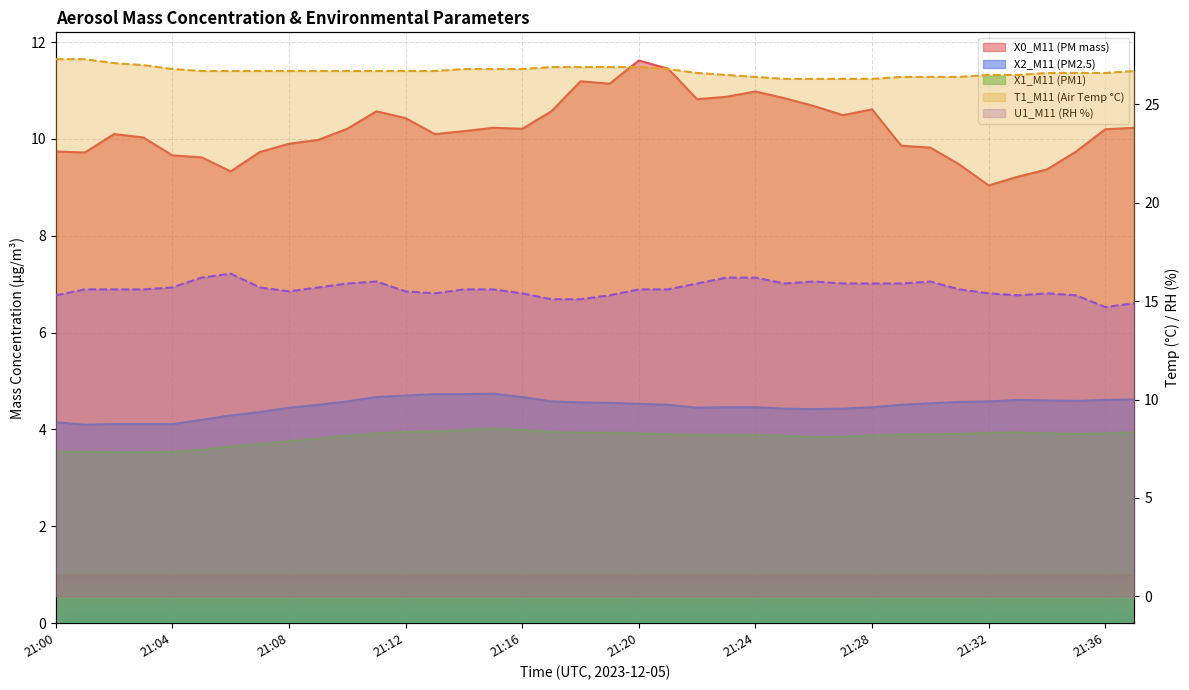

How many values in the X0_M11 (PM mass) series are below 10?

15